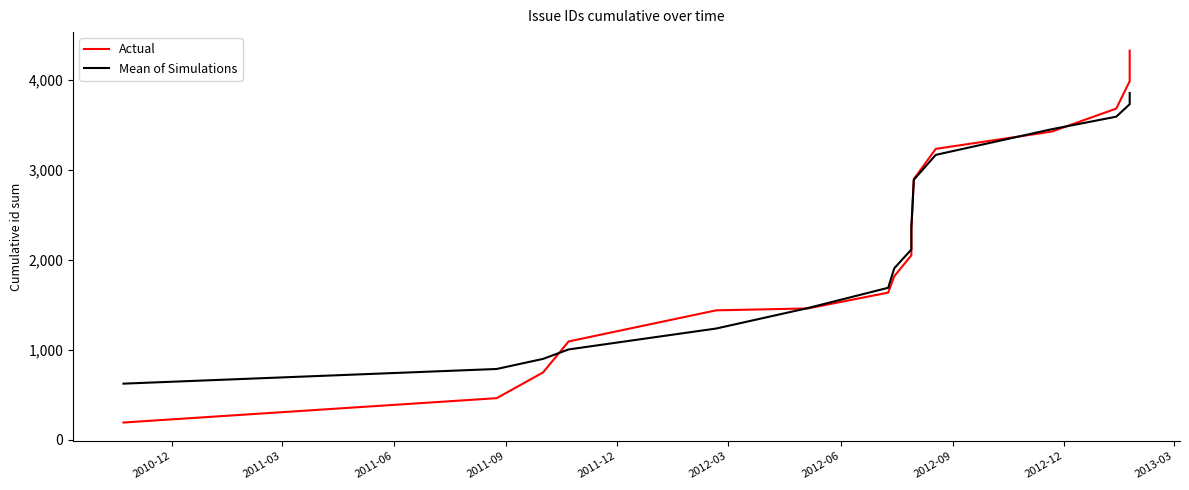

Is it true that Actual equals 1723.3 at 13?

False